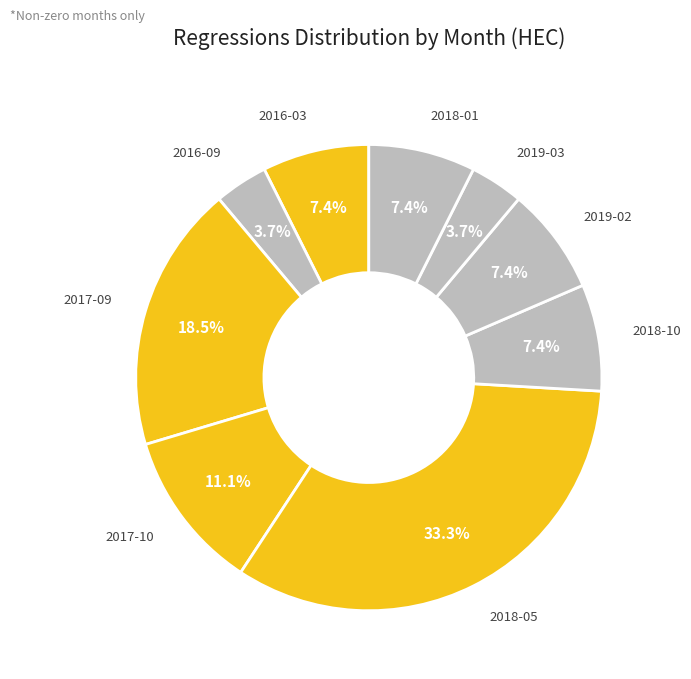

To the nearest percent, what is the average slice percentage?

11%